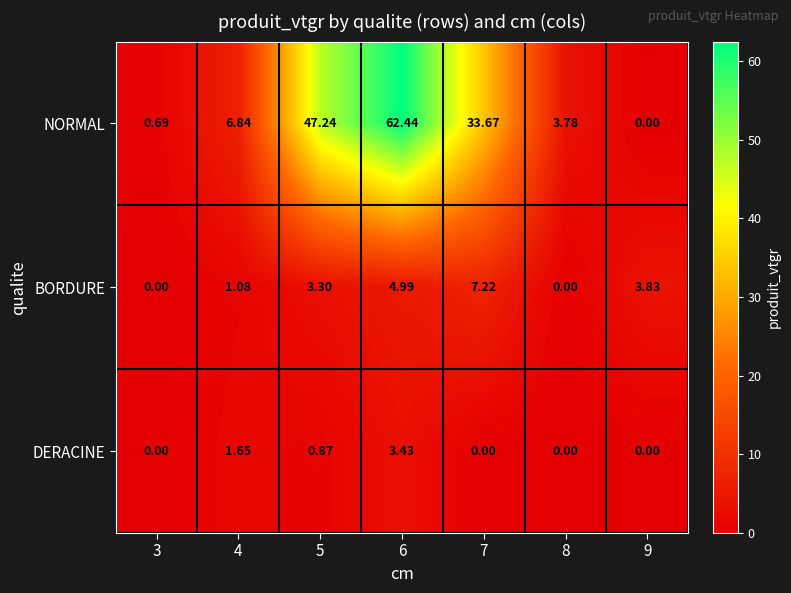

At 6, list the series in order from smallest to largest.

DERACINE, BORDURE, NORMAL